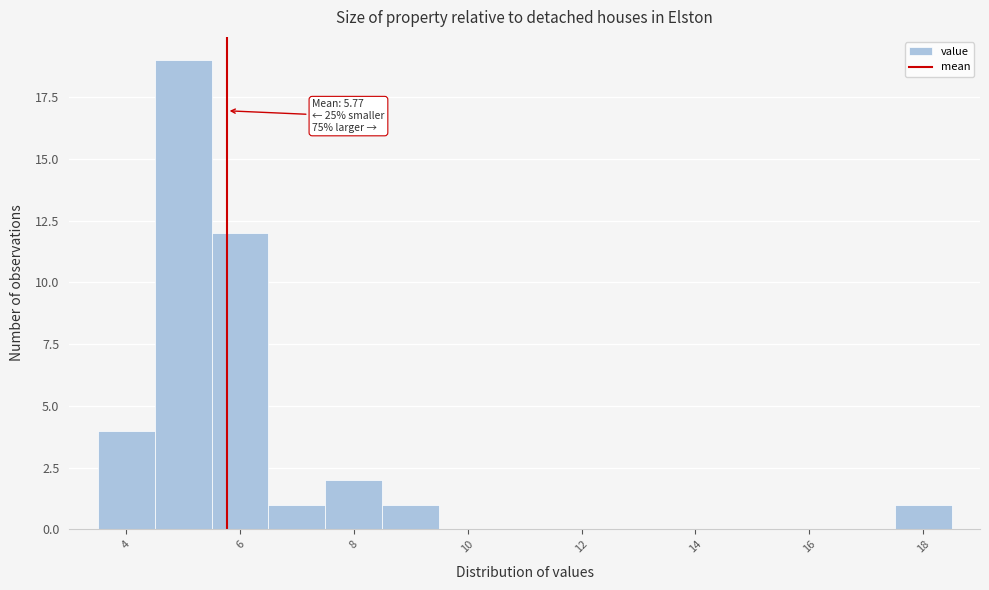

Over which range of the x-axis is the bar tallest?

4.5 to 5.5